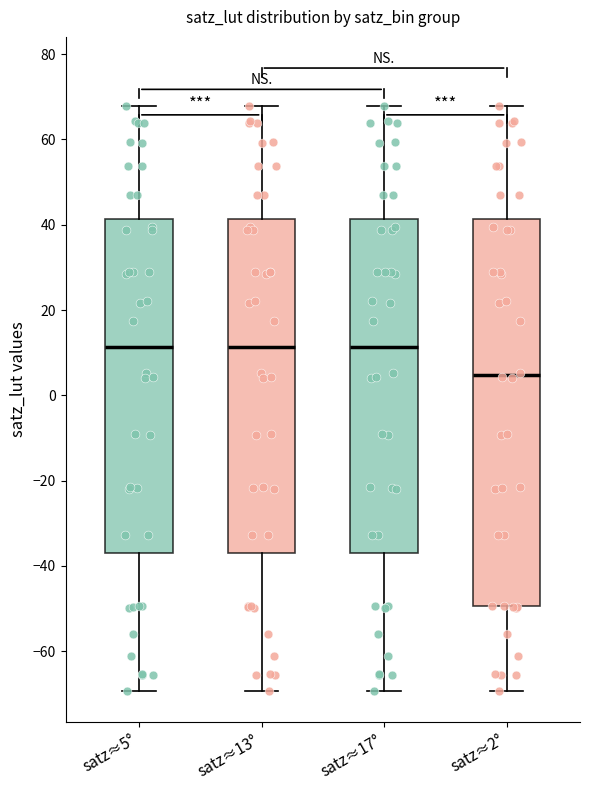

Comparing the boxes themselves (not the whiskers), which one is the tallest?

satz≈2°